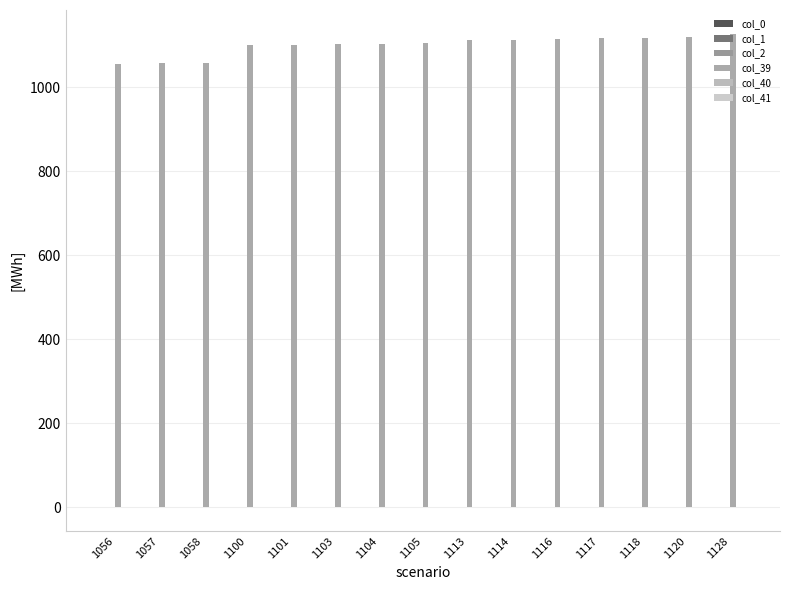

Where does the col_41 series first go above 0?

1056